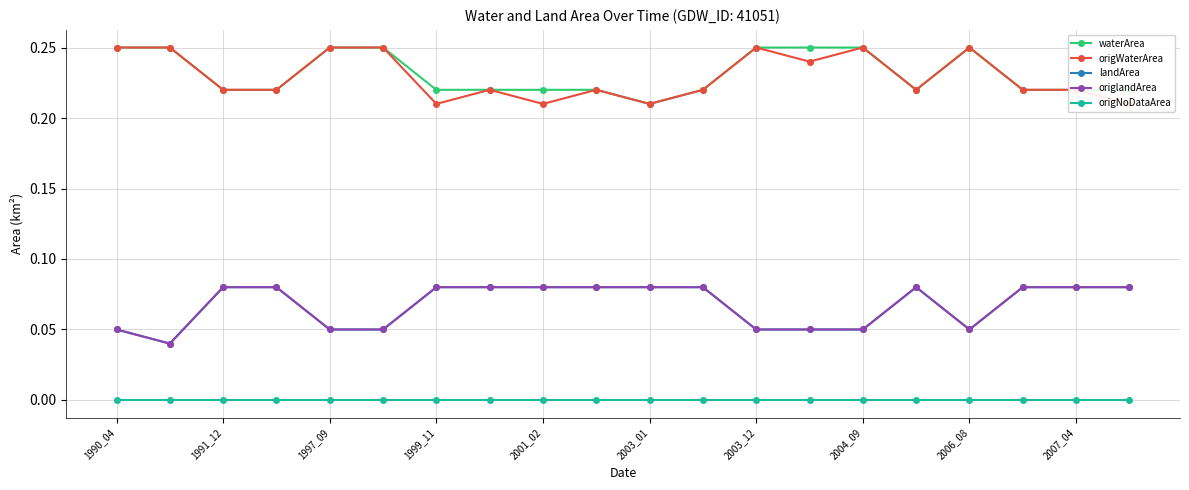

The value of landArea at 2004_09 is 0.1. True or false?

False